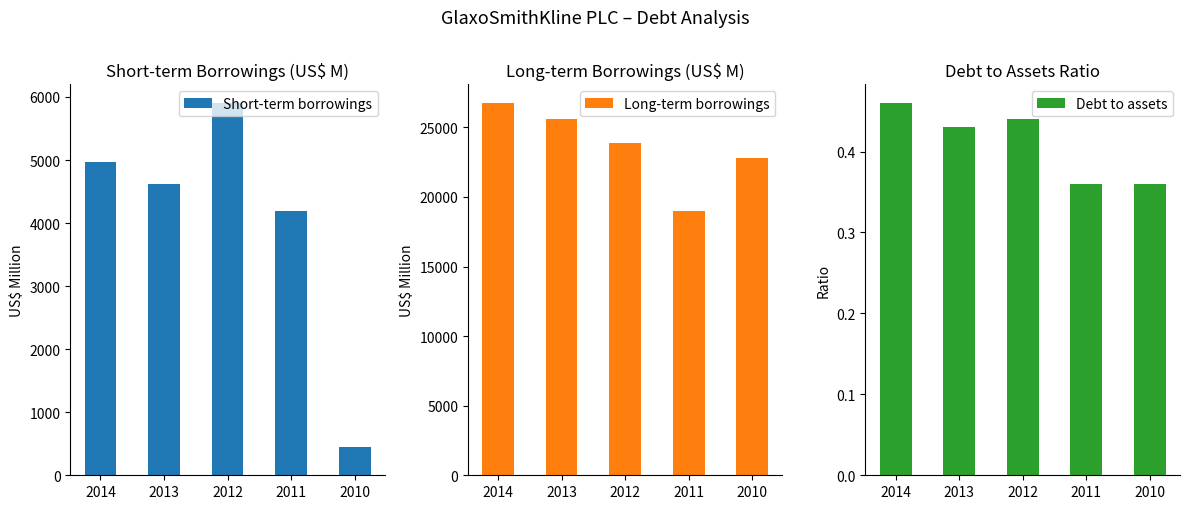

The Debt to assets series shows 0.7 at 2014. True or false?

False